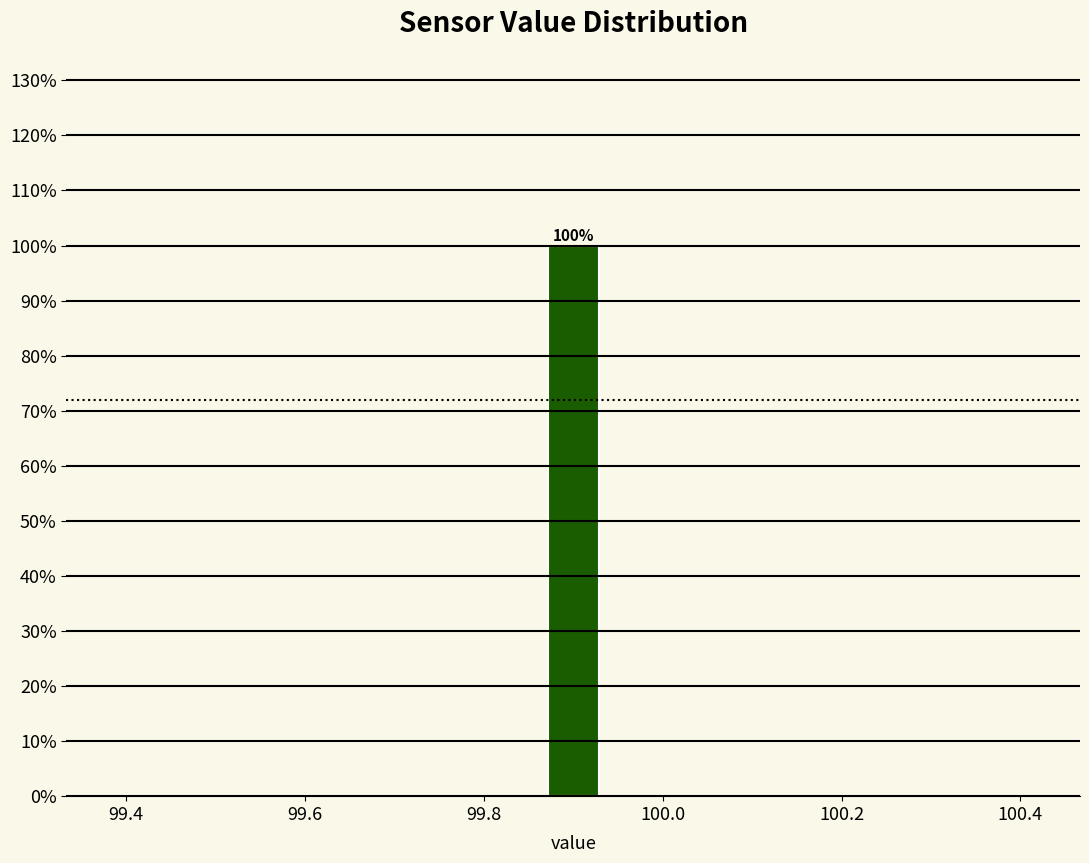

Read against the x-axis, roughly where is the centre of the tallest bar?

99.90